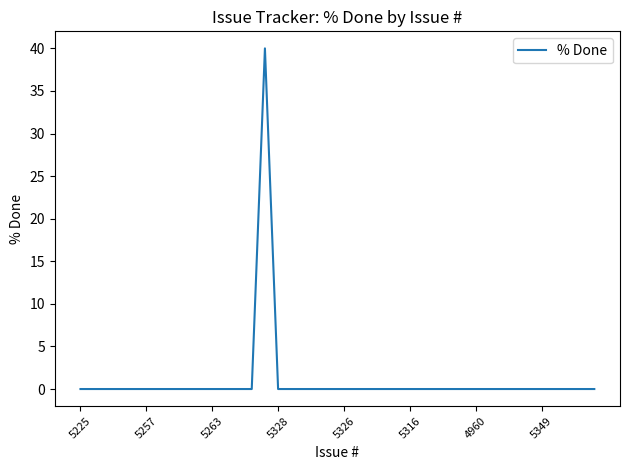

What is the difference between the maximum and minimum values?

40